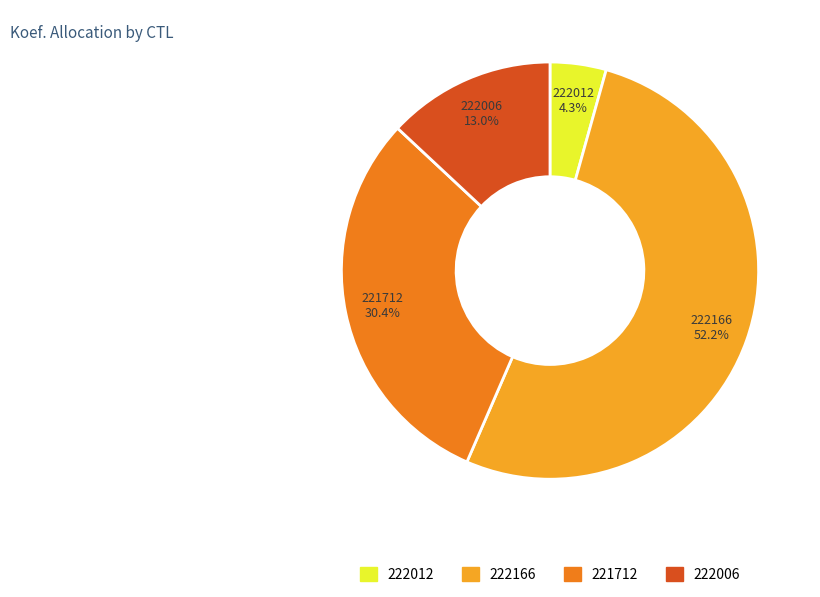

What is the smallest slice in the pie chart?

222012